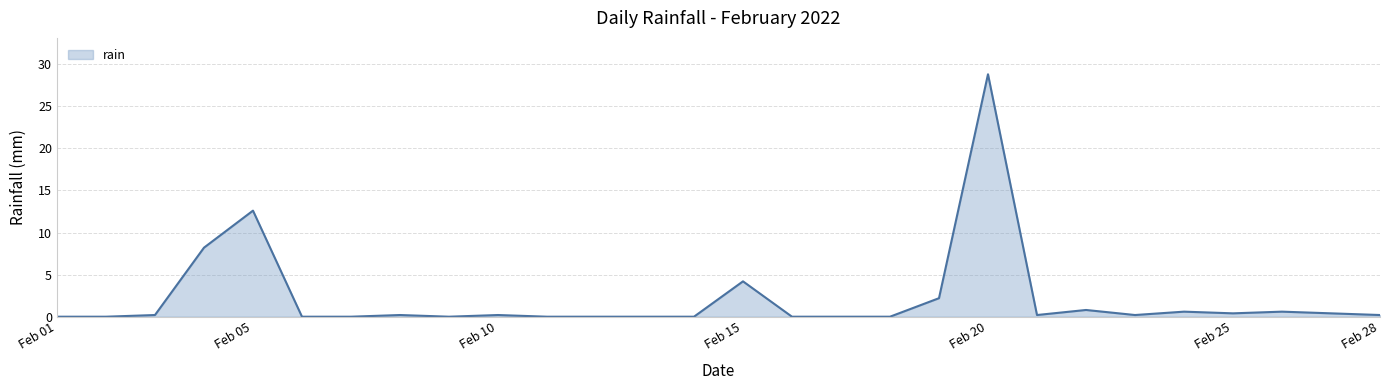

How many lines are shown in the chart?

1